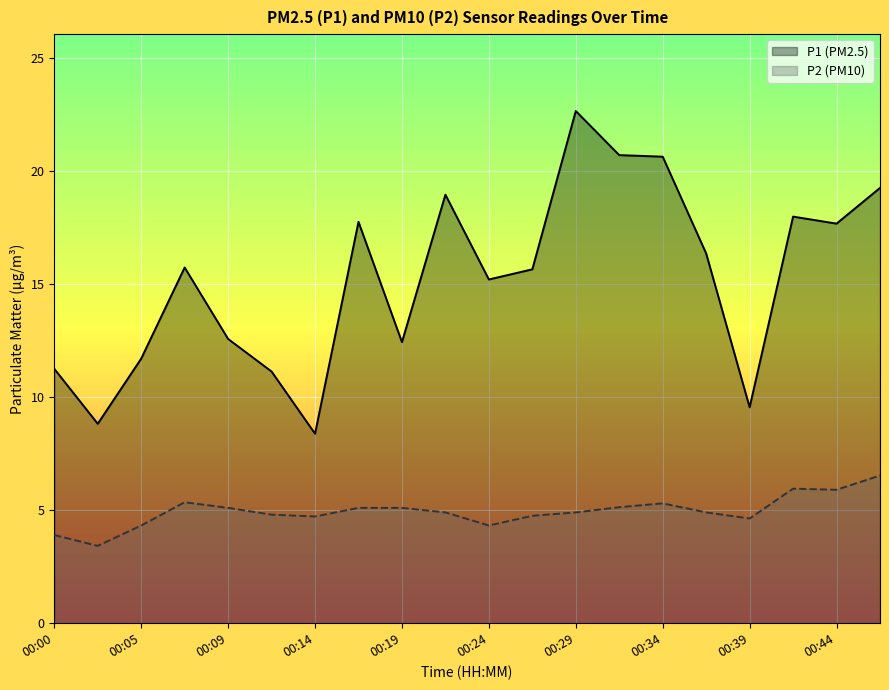

What are all the series names shown in the legend?

P1 (PM2.5), P2 (PM10)